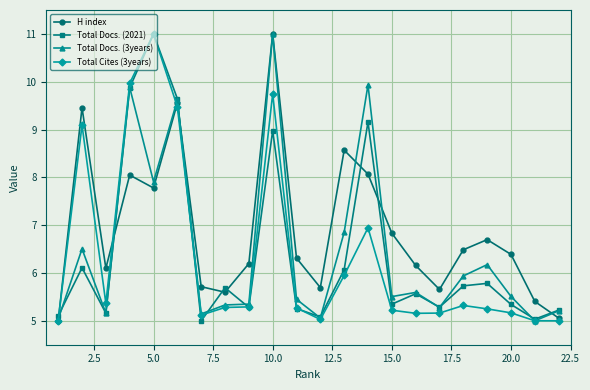

Is it true that Total Docs. (3years) equals 5.5 at 15.0?

True